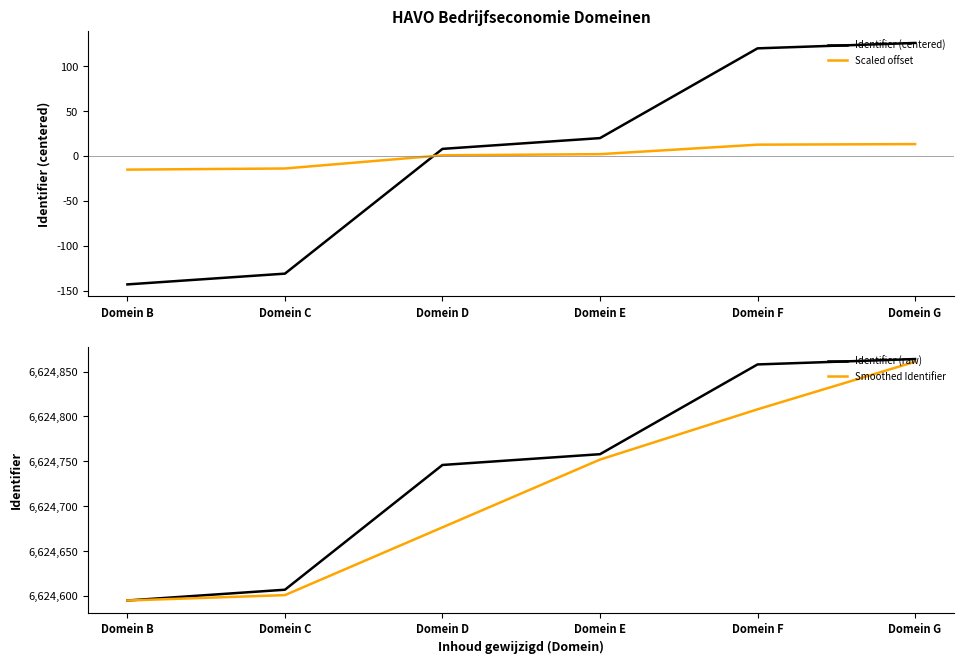

How many data points does each series have?

6